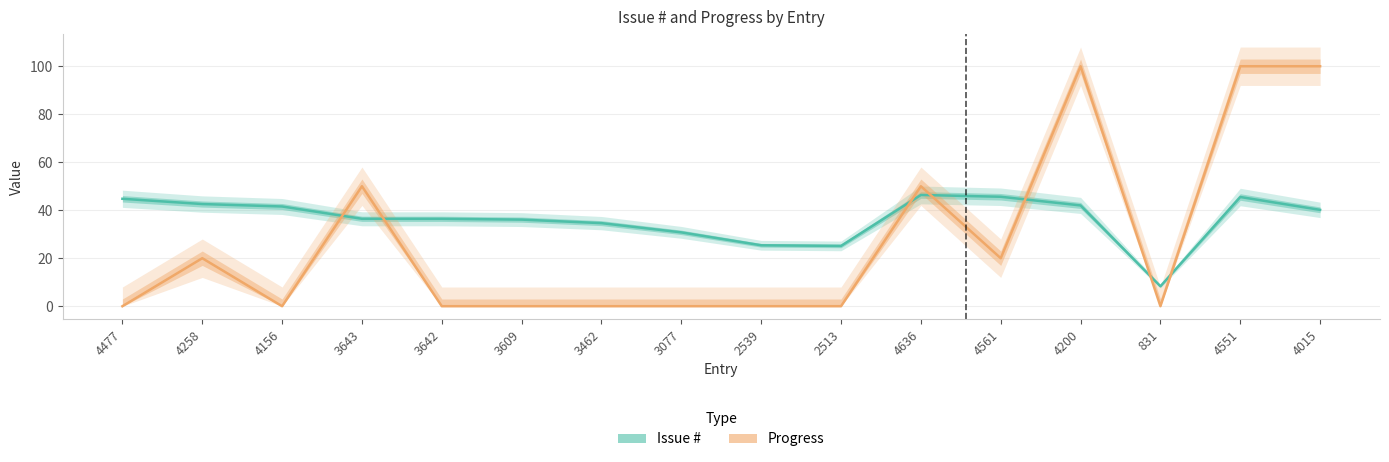

What is the difference between the second highest and minimum values in the Issue # series?

37.3